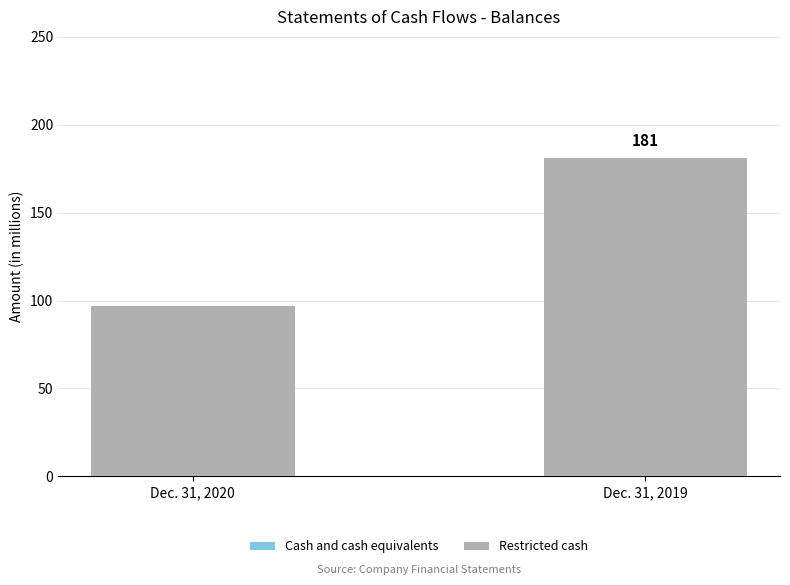

What is the value of the 1st bar from the left?

97